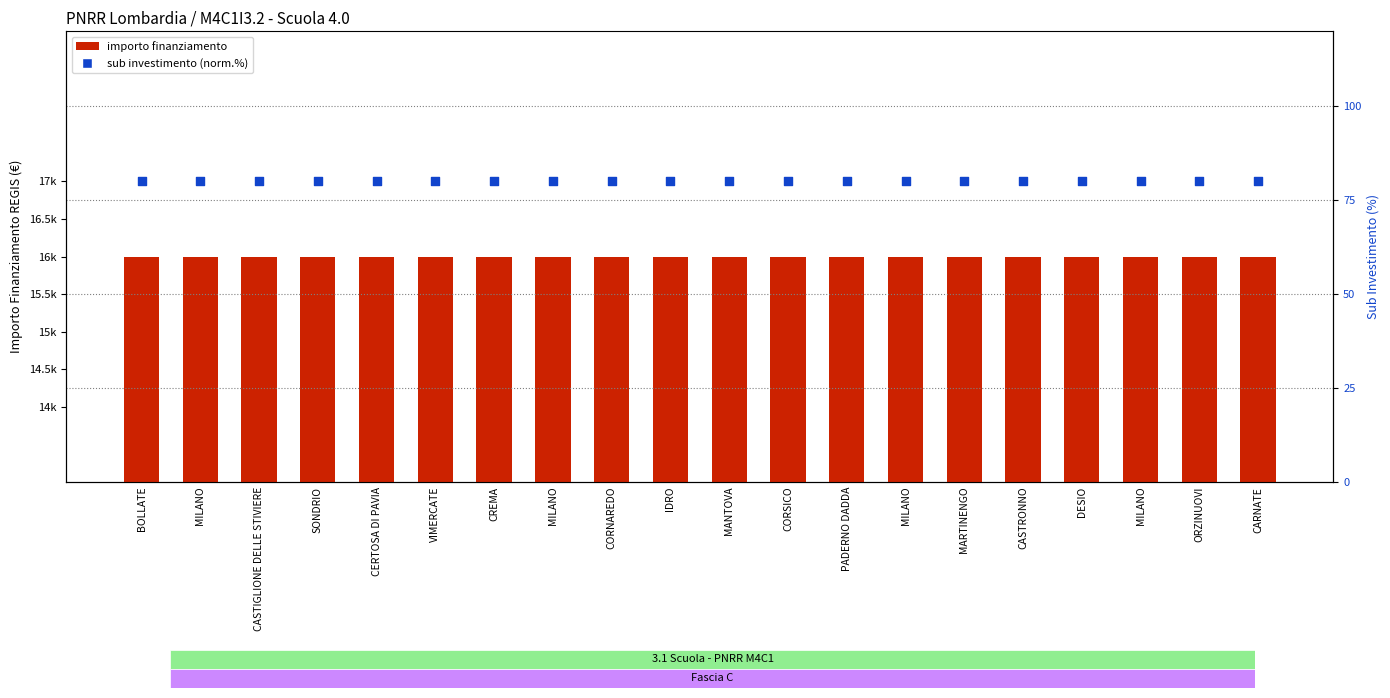

Which series contains the highest Y value?

importo finanziamento